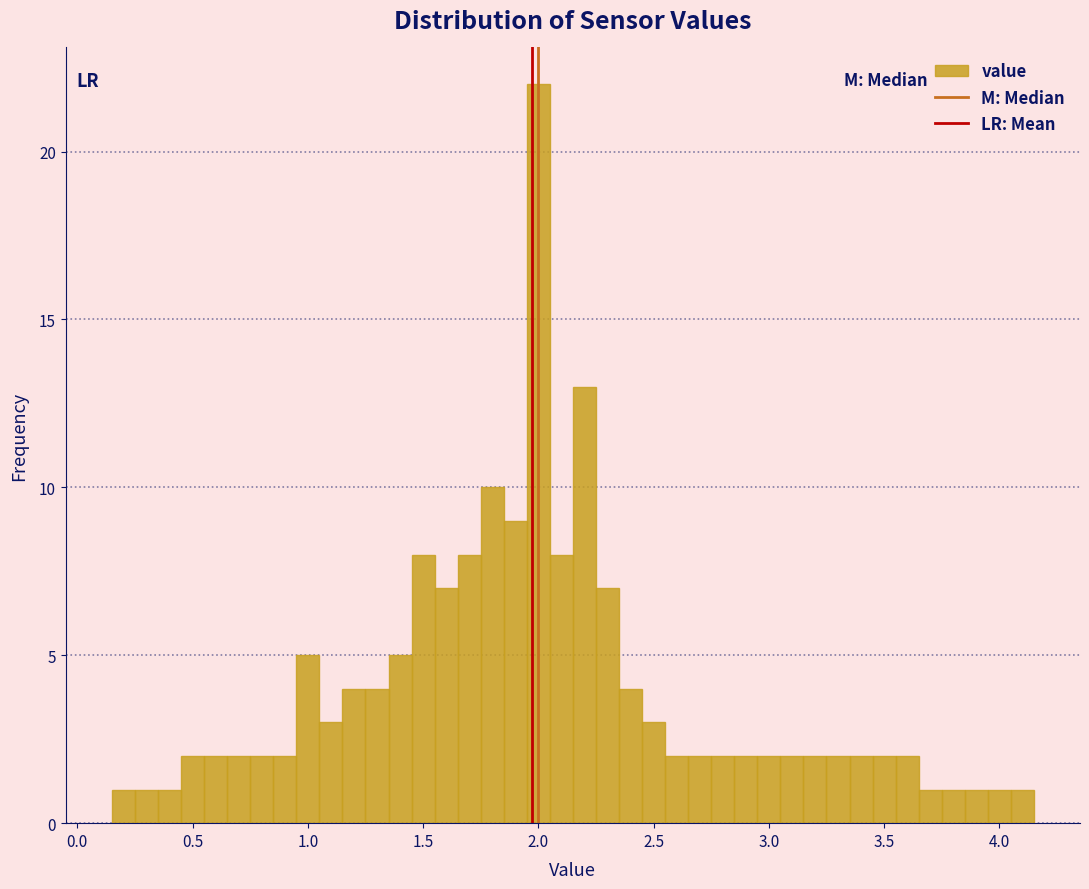

Around what value on the x-axis is the tallest bar? Give the approximate position of its centre, as read against the axis.

2.00